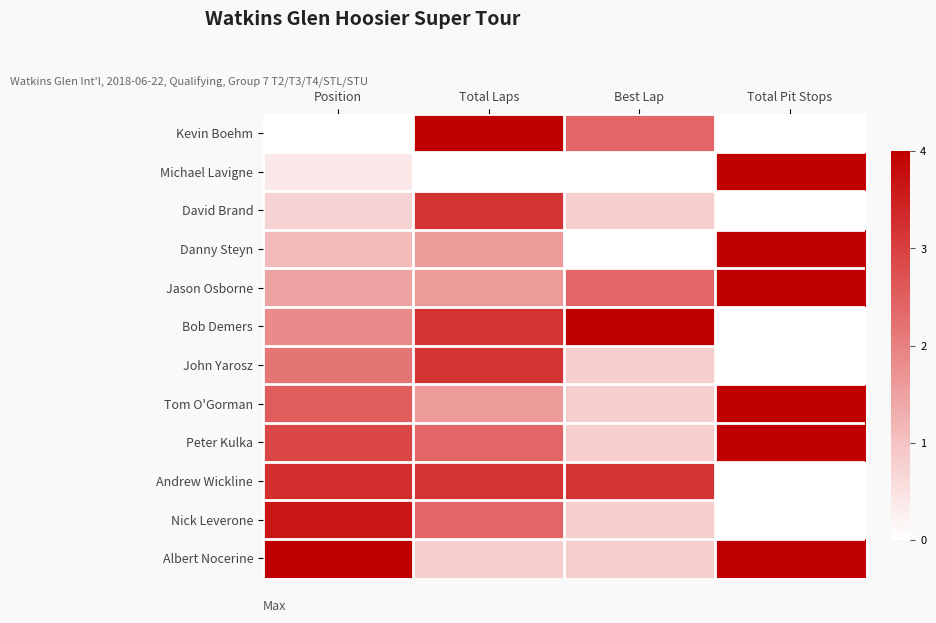

Count the number of categories in the chart.

4